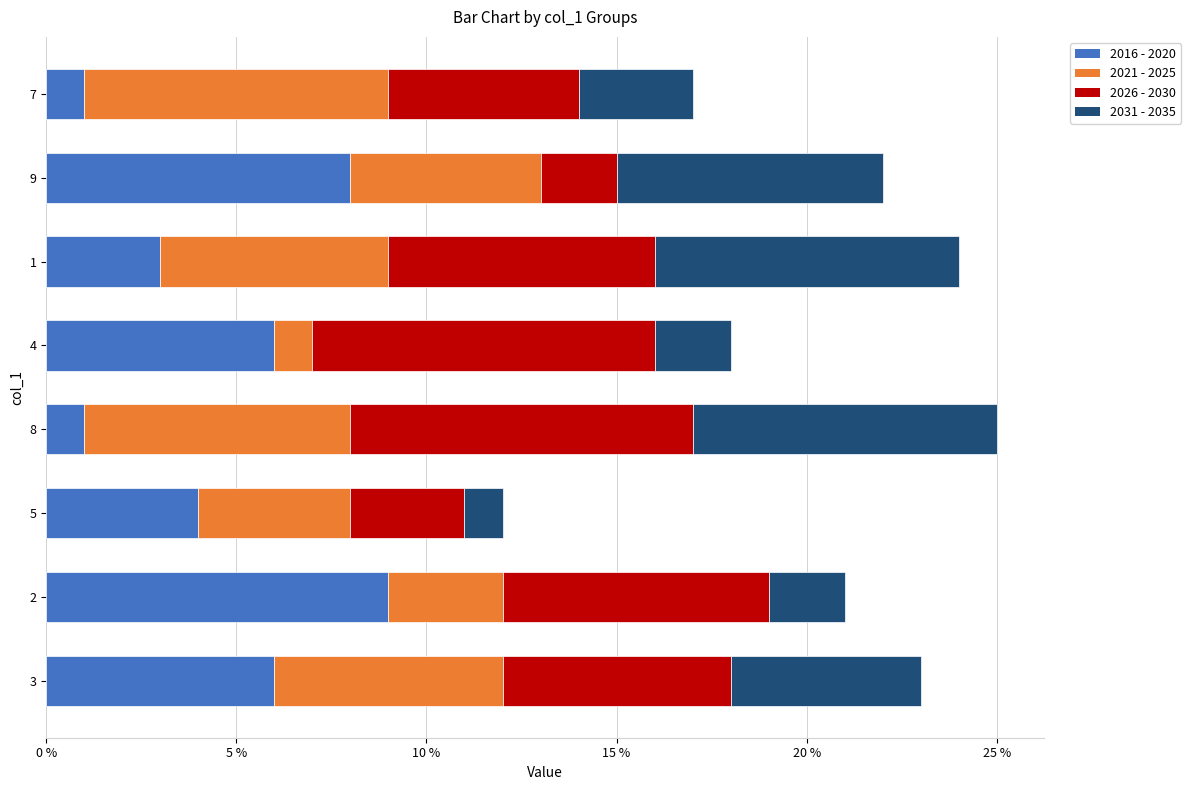

Is it true that 2016 - 2020 equals 9 at 2?

True